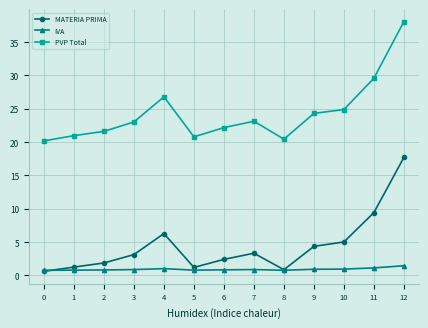

What is the difference between the PVP Total values at 12 and 9?

13.8